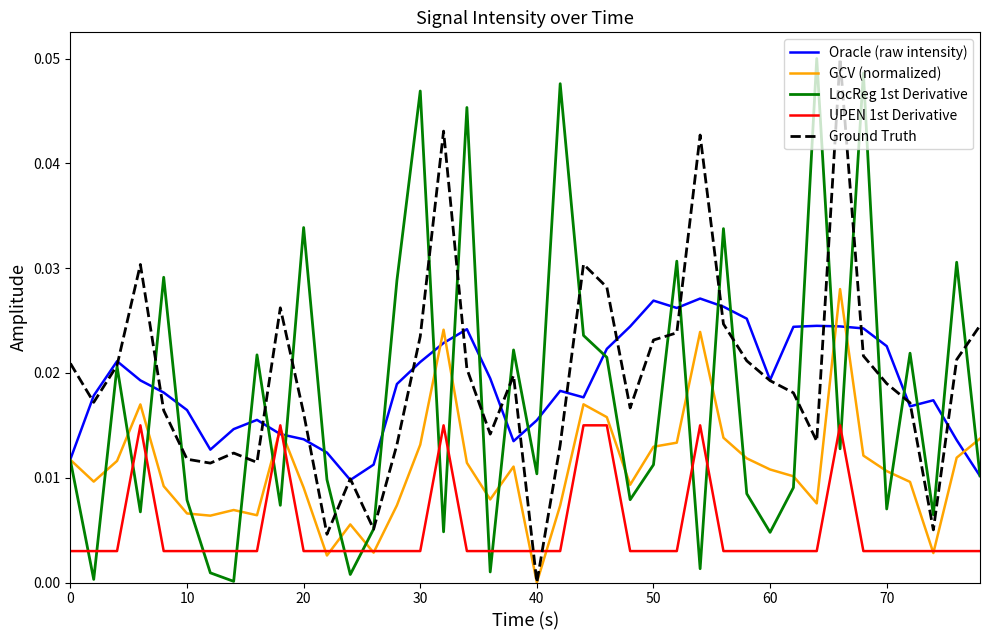

Is this an area chart (filled region under the line)?

No